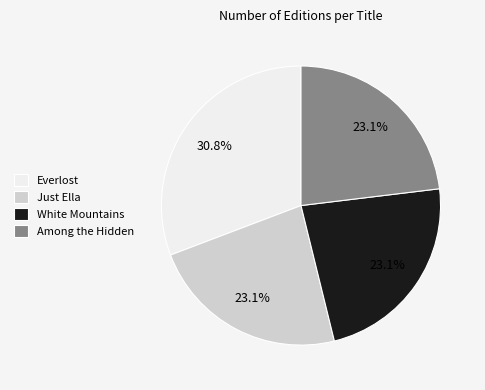

To the nearest percent, what portion does Everlost represent?

31%